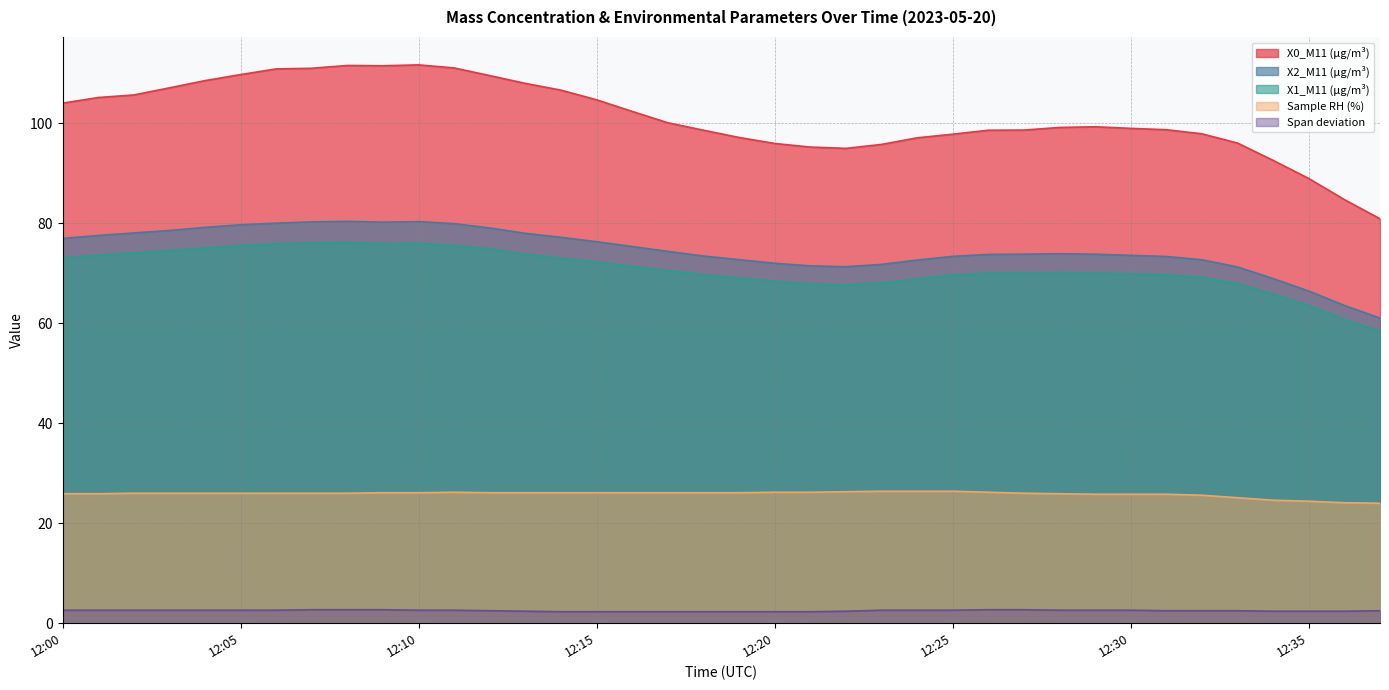

How many lines are shown in the chart?

5